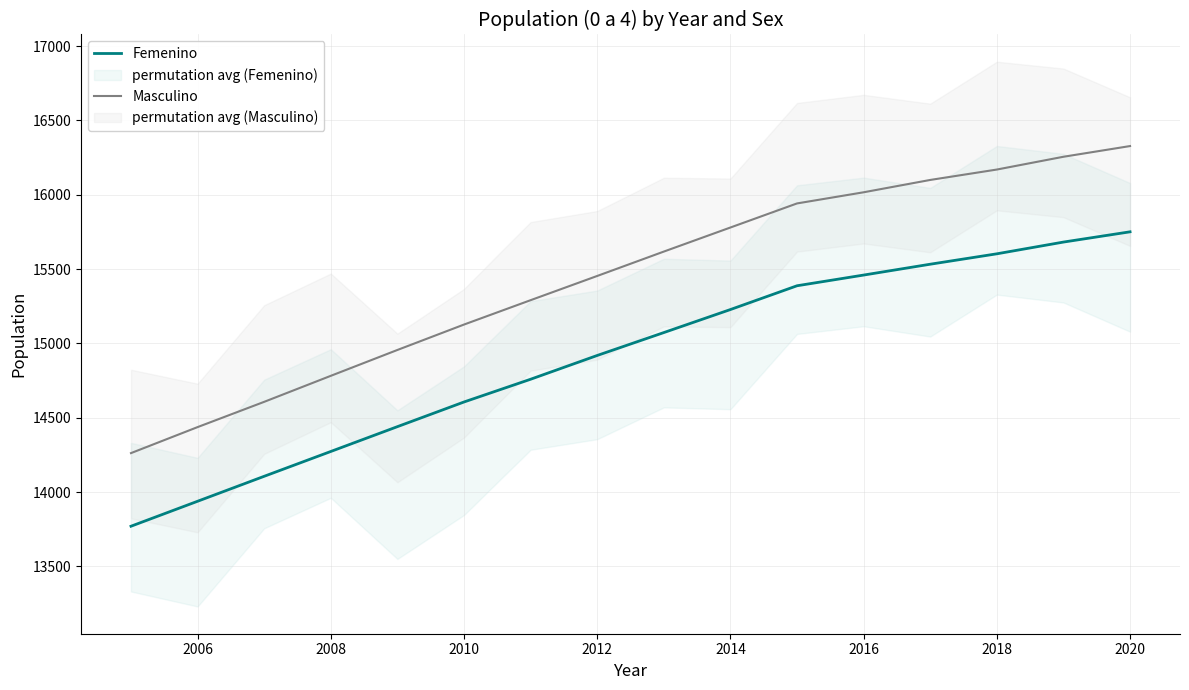

How many data points does each series have?

16